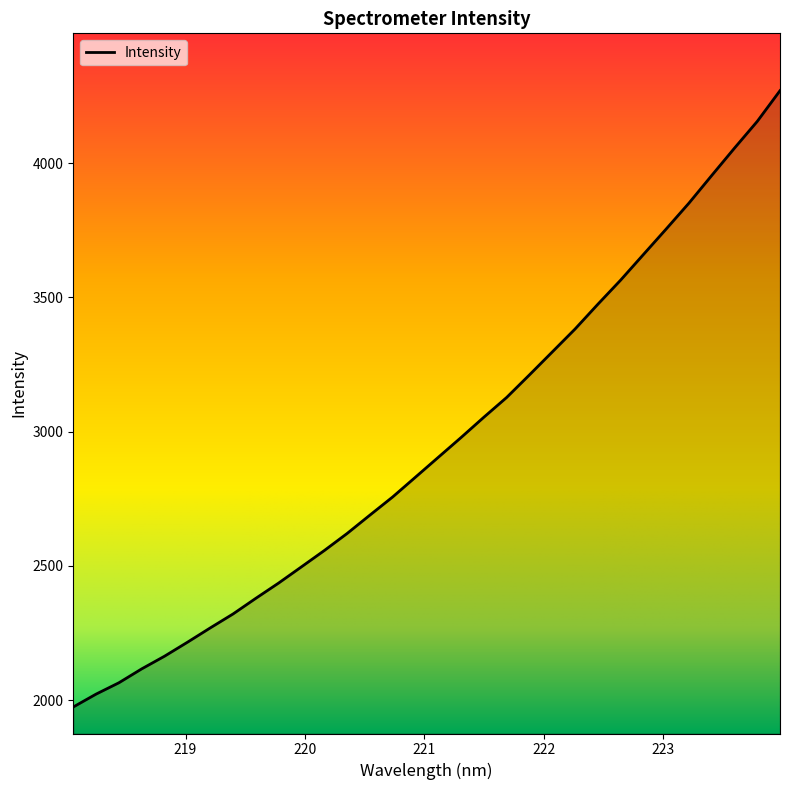

What is the greatest value displayed?

4269.4